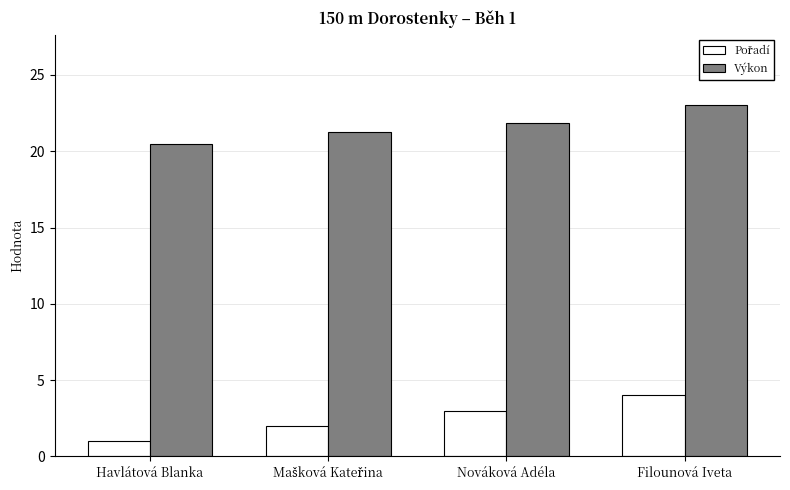

What is the maximum value shown in the chart?

23.0